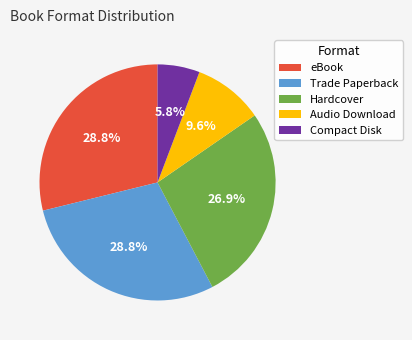

To the nearest percent, what is the difference between the largest and smallest slice percentages?

23%